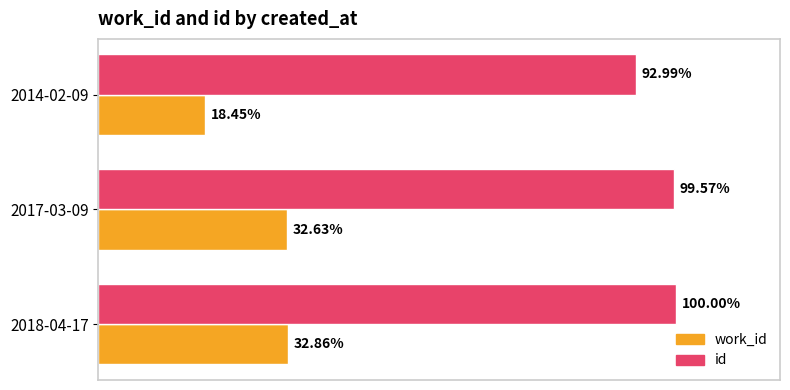

What are all the series names shown in the legend?

work_id, id